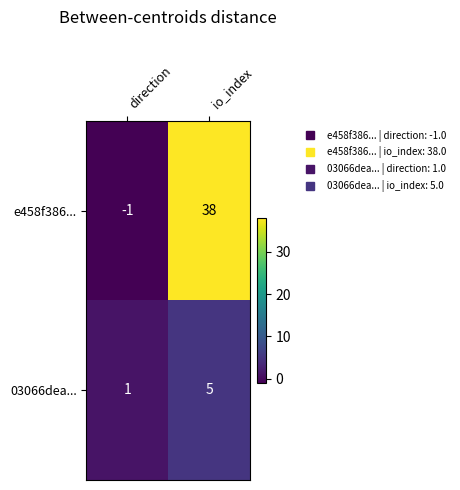

Which series changed the most between direction and io_index?

e458f386...